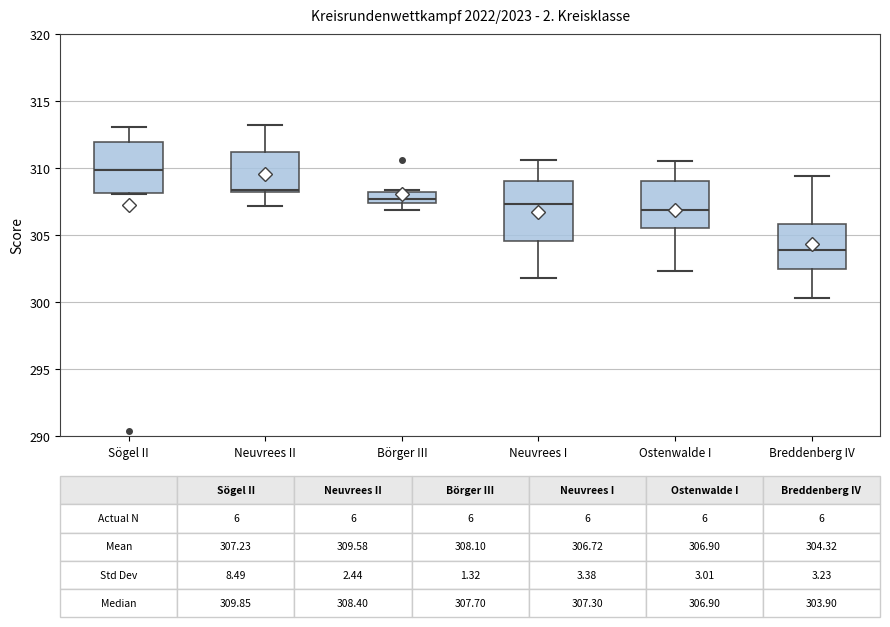

Which box is the tallest, from its lower edge to its upper edge?

Neuvrees I